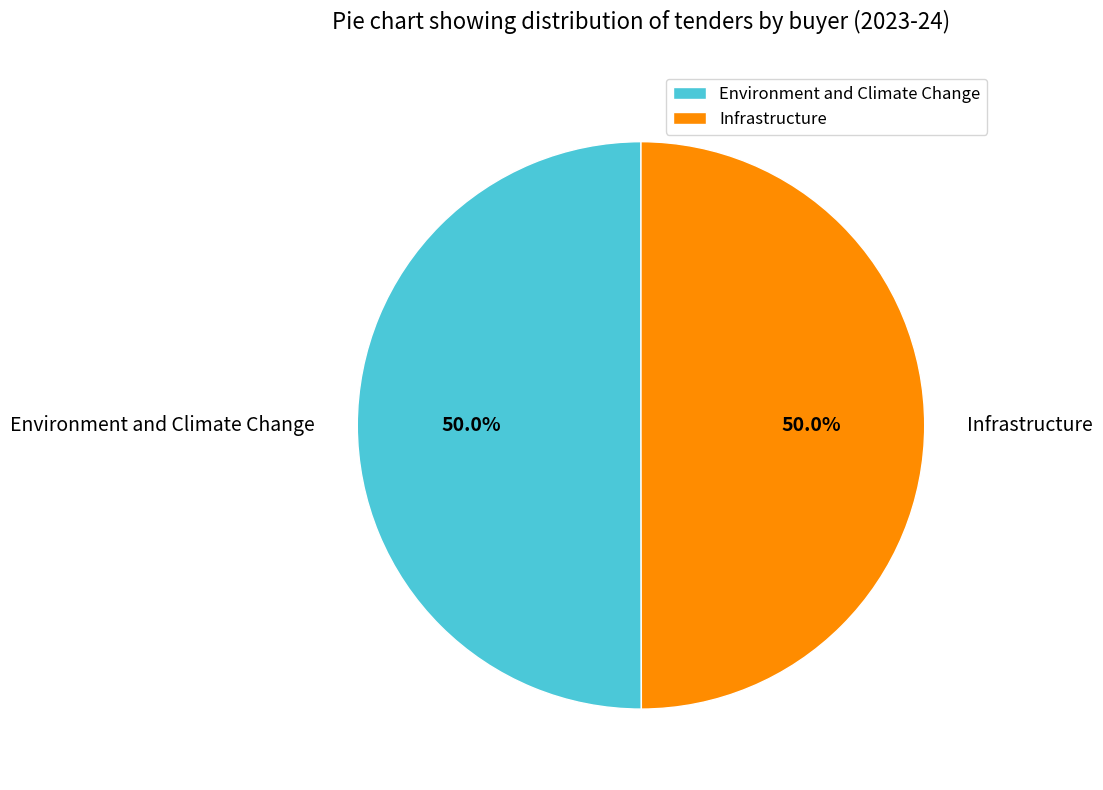

Approximately how many times larger is the value at Infrastructure compared to Environment and Climate Change?

1.0